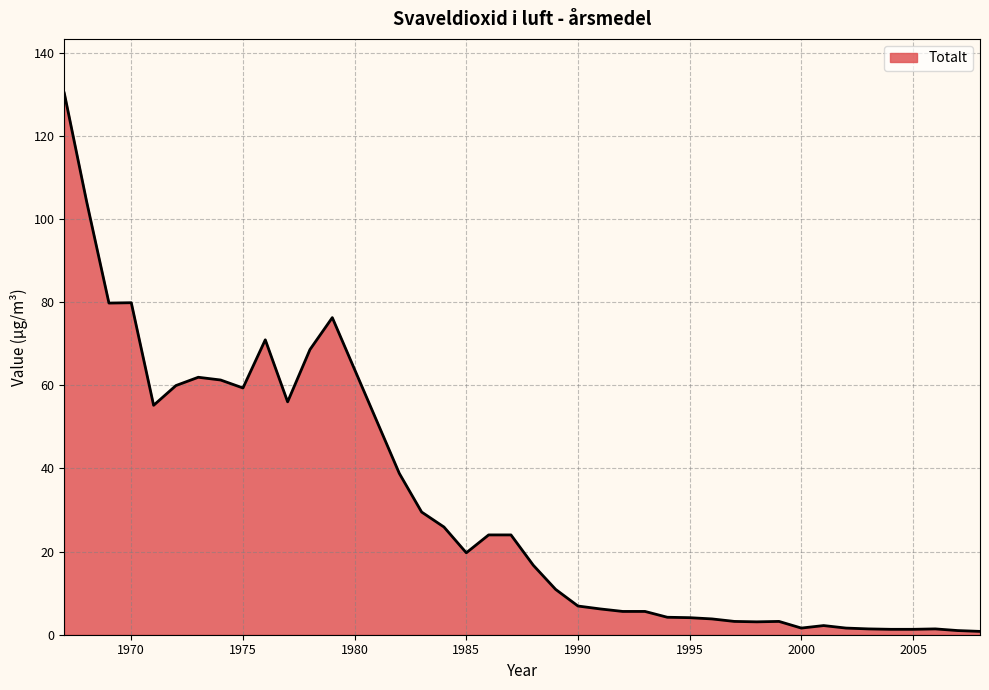

What is the sum of all values?

1211.3